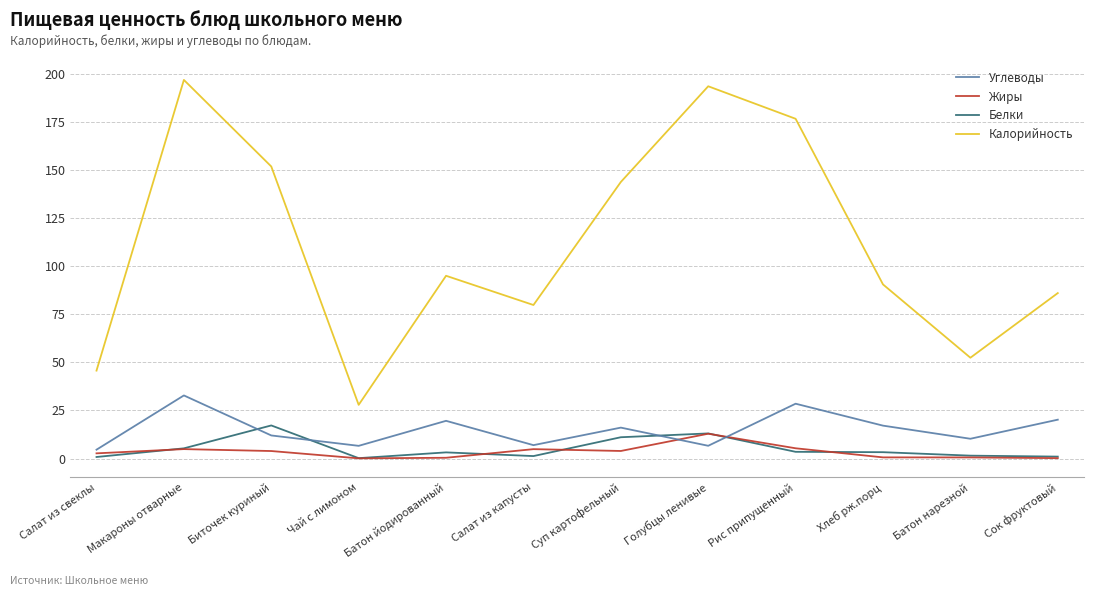

Which series has the widest spread of values?

Калорийность